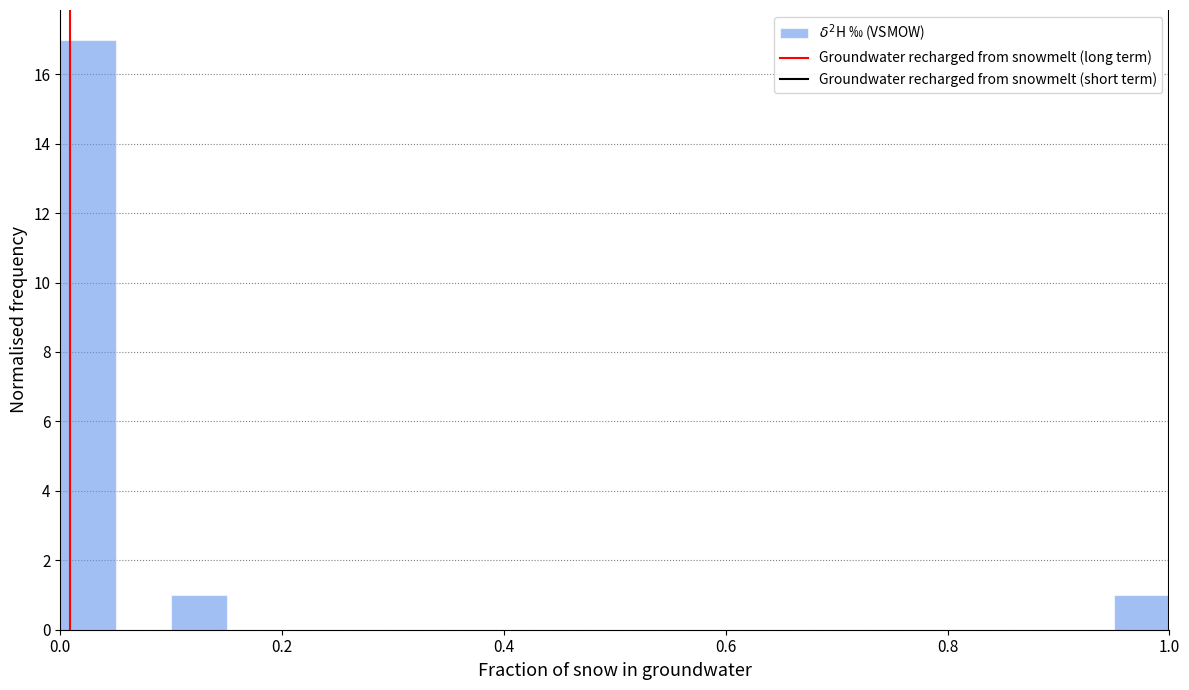

Read against the x-axis, roughly where is the centre of the tallest bar?

0.02